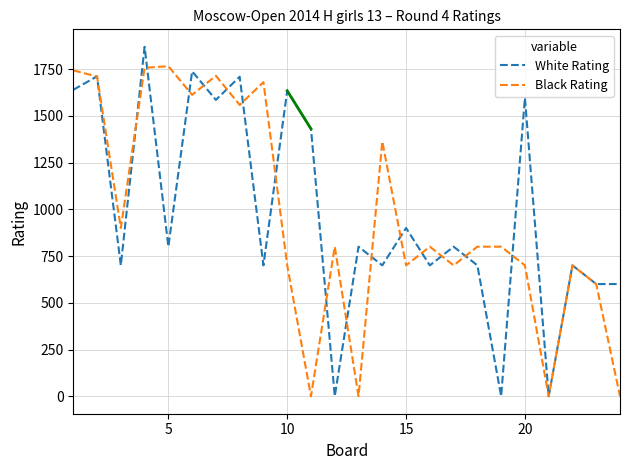

How many lines are shown in the chart?

2